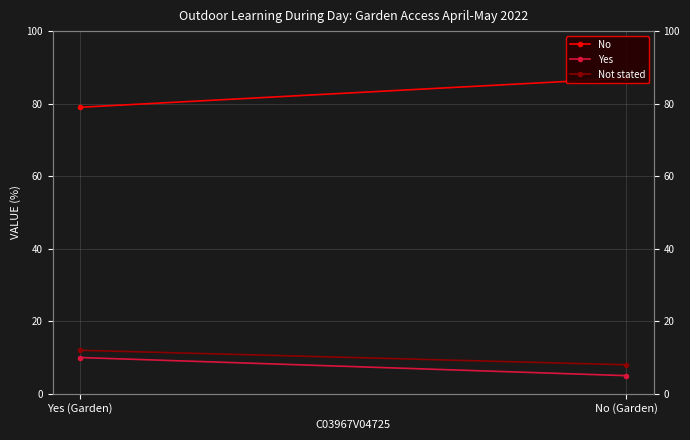

Which has a higher value, No (Garden) or Yes (Garden)?

No (Garden)